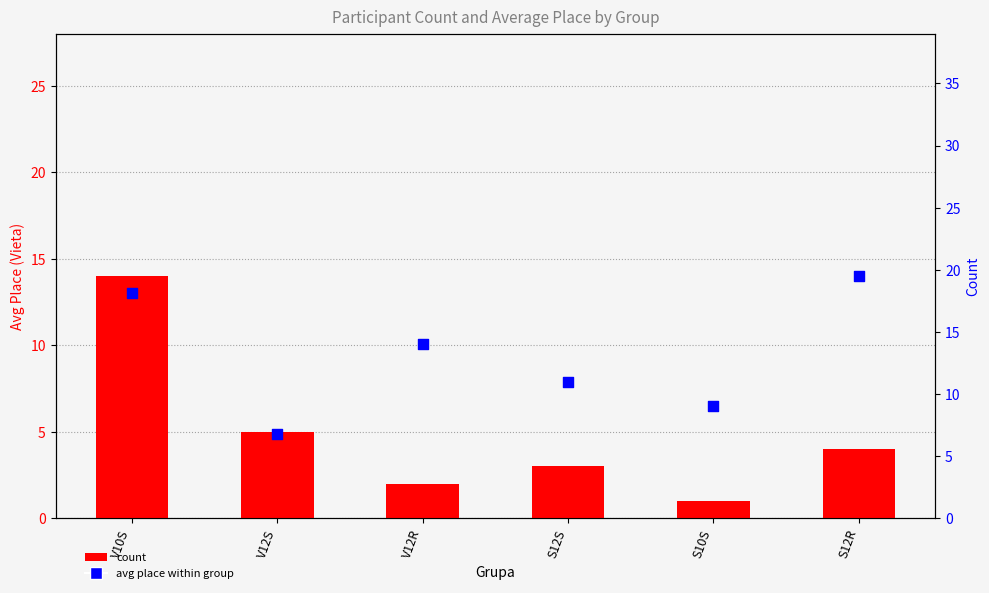

What is the total value across all series at V10S?

32.1